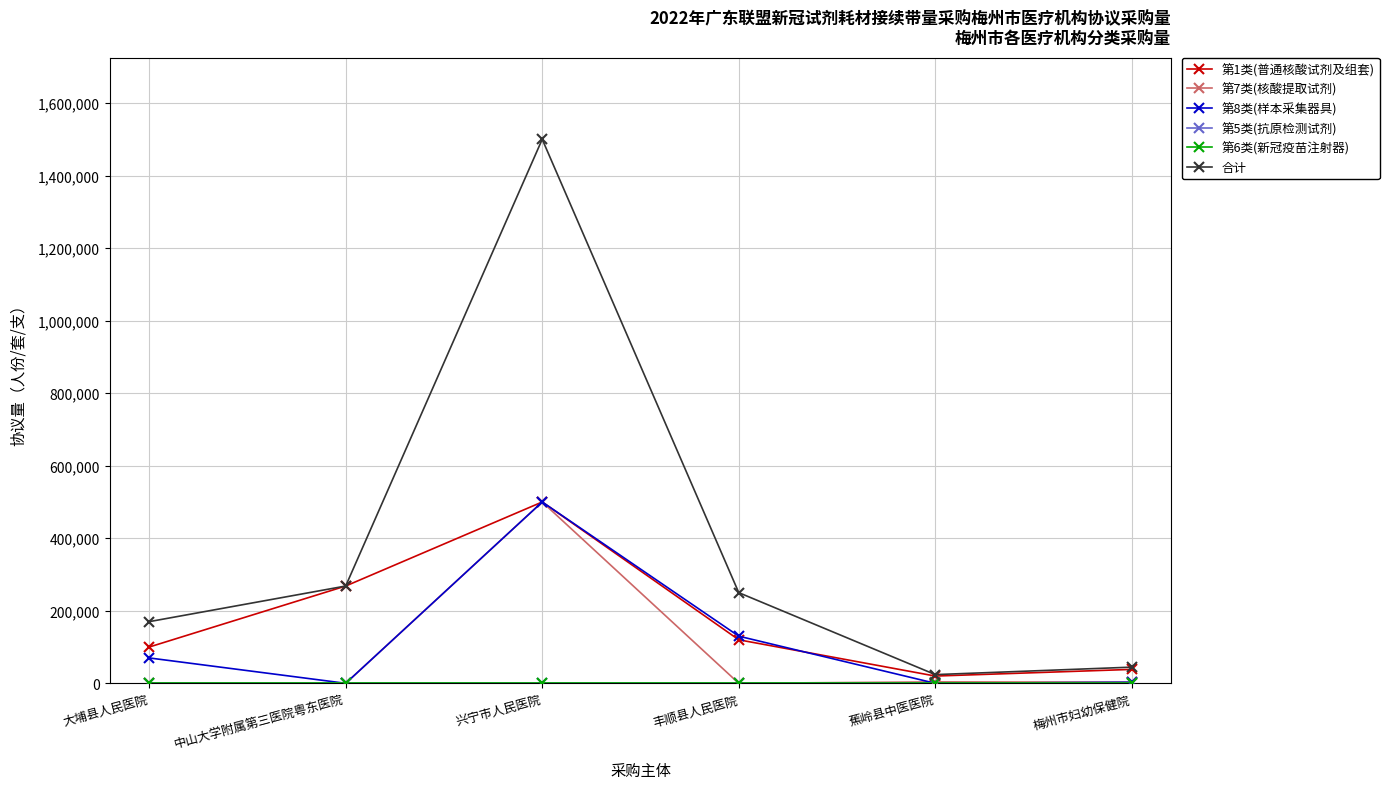

Which series has the largest total across all categories?

合计